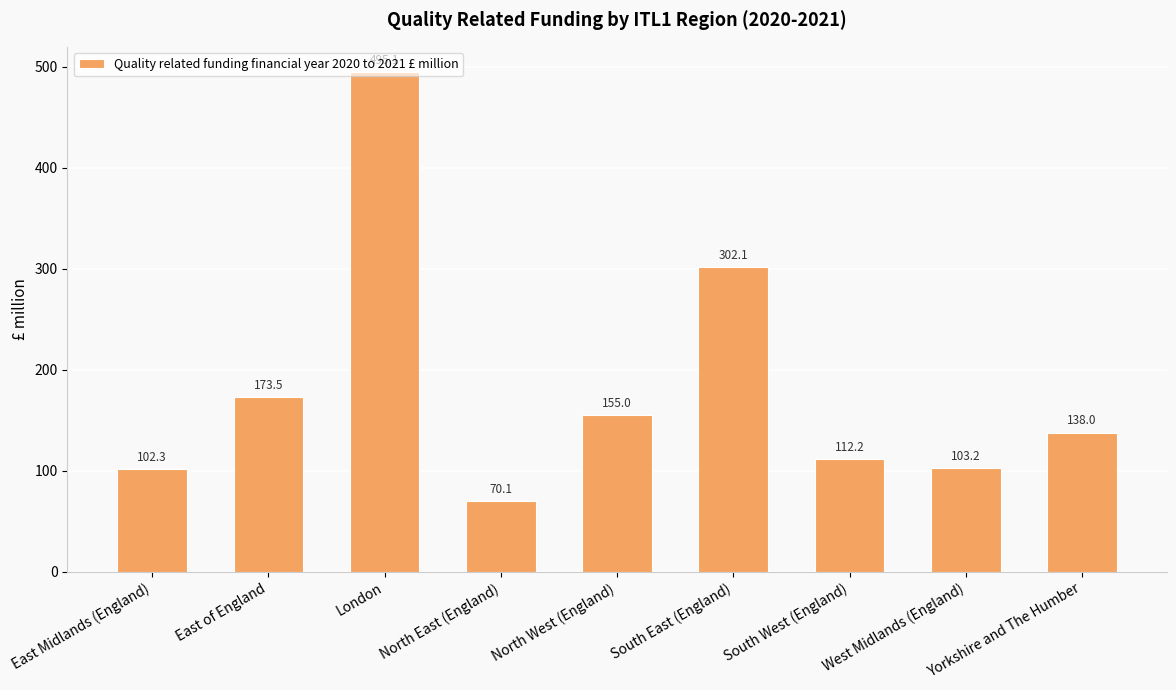

Is it true that the value at London is 495.1?

True